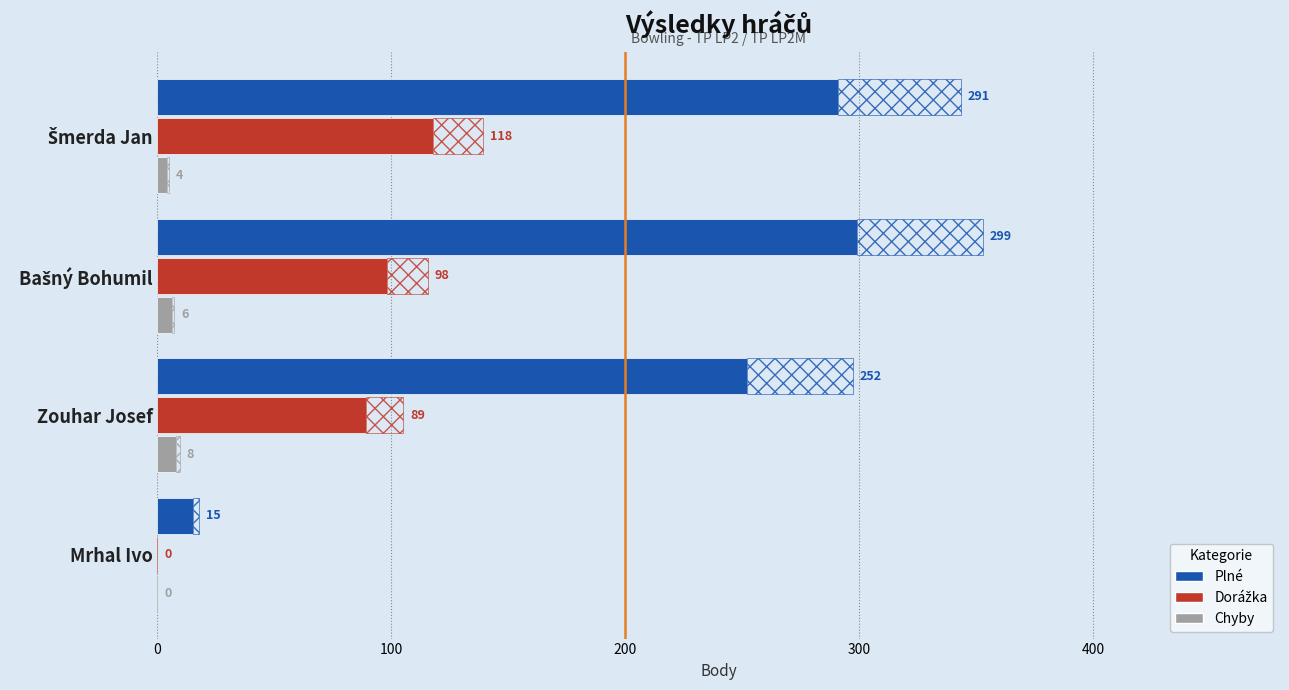

What is the spread (max minus min) of values at Bašný Bohumil?

293